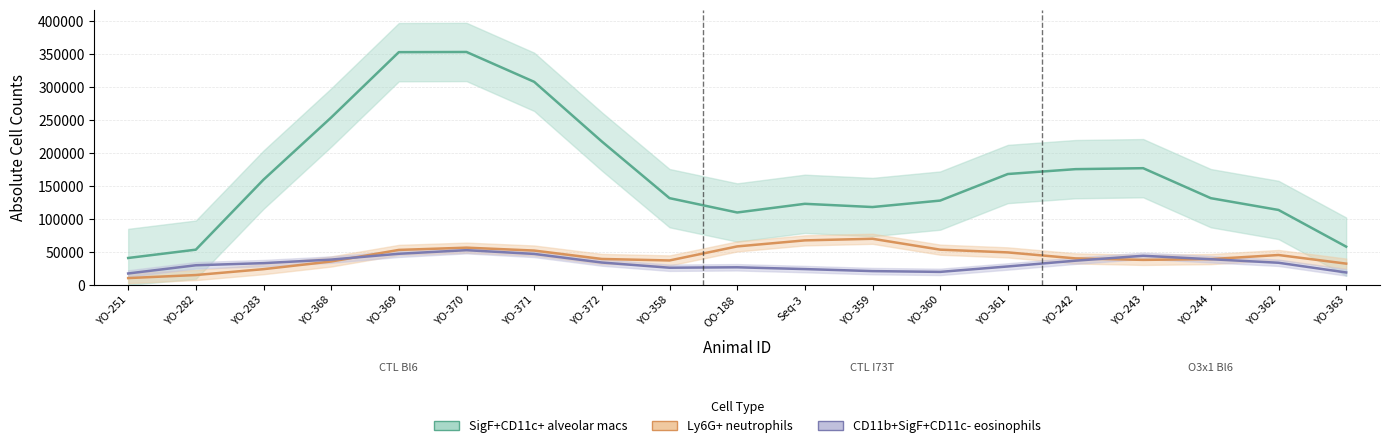

At which label does SigF+CD11c+ alveolar macs reach its minimum?

YO-251